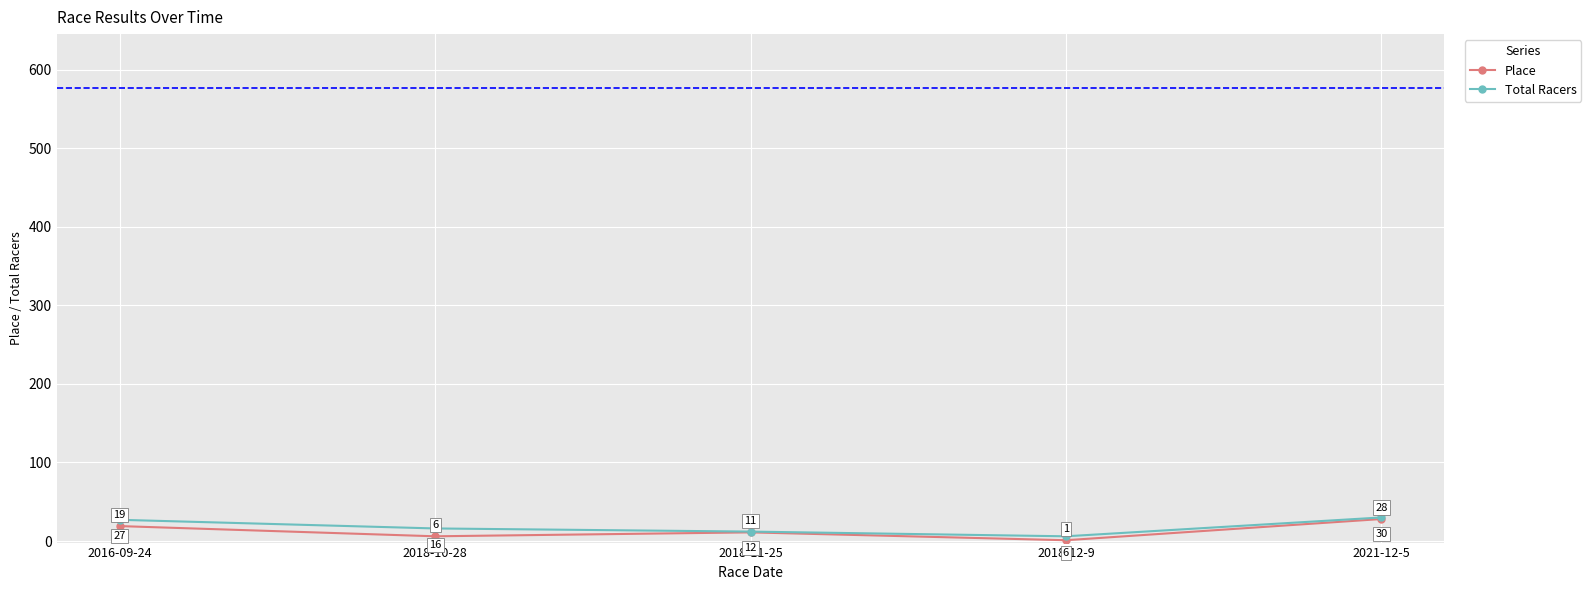

How many Place values are between 6 and 19?

3